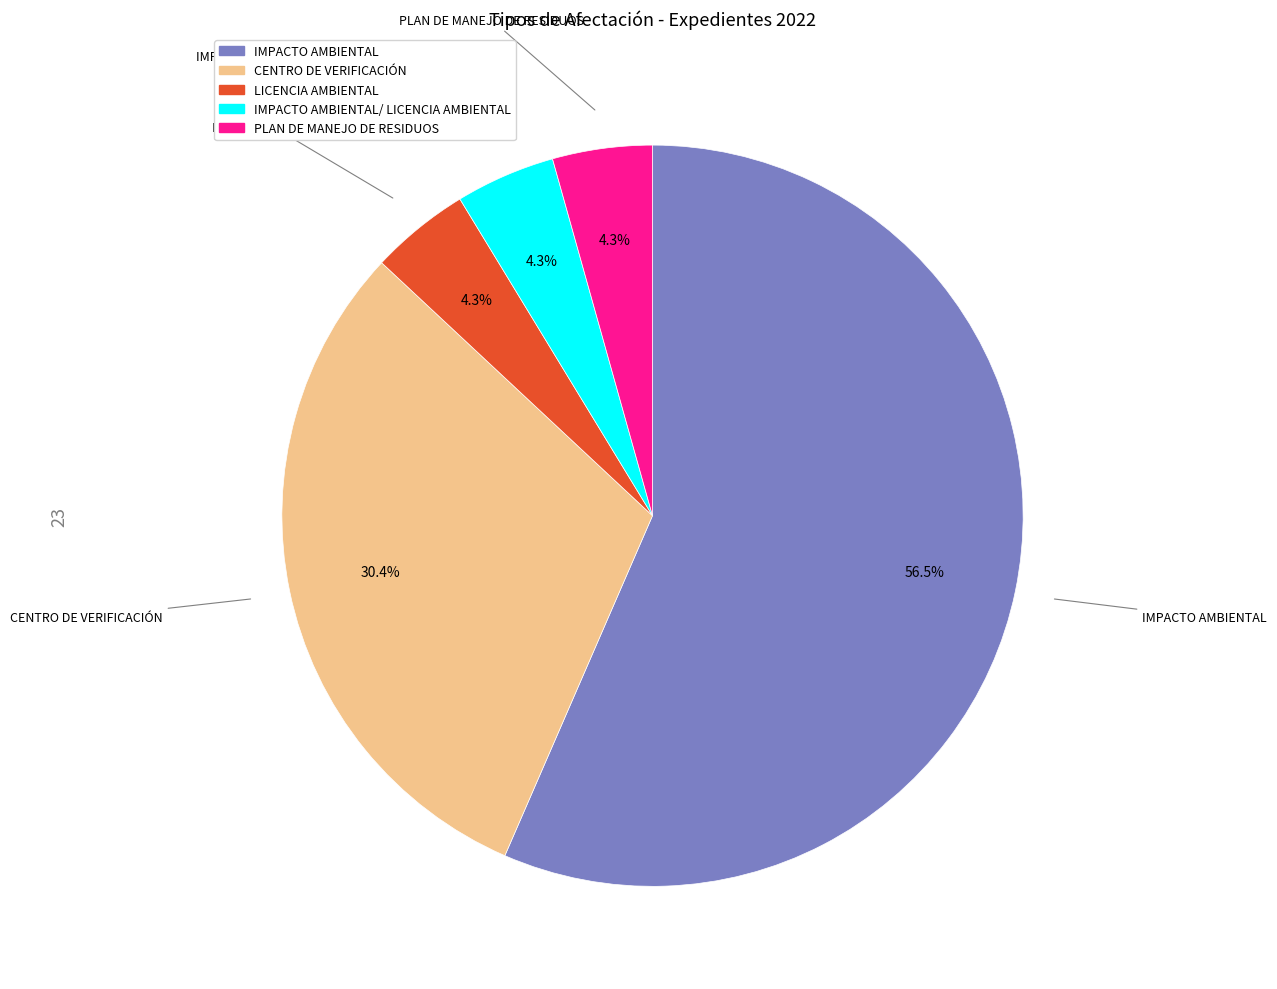

To the nearest percent, what portion does CENTRO DE VERIFICACIÓN represent?

30%